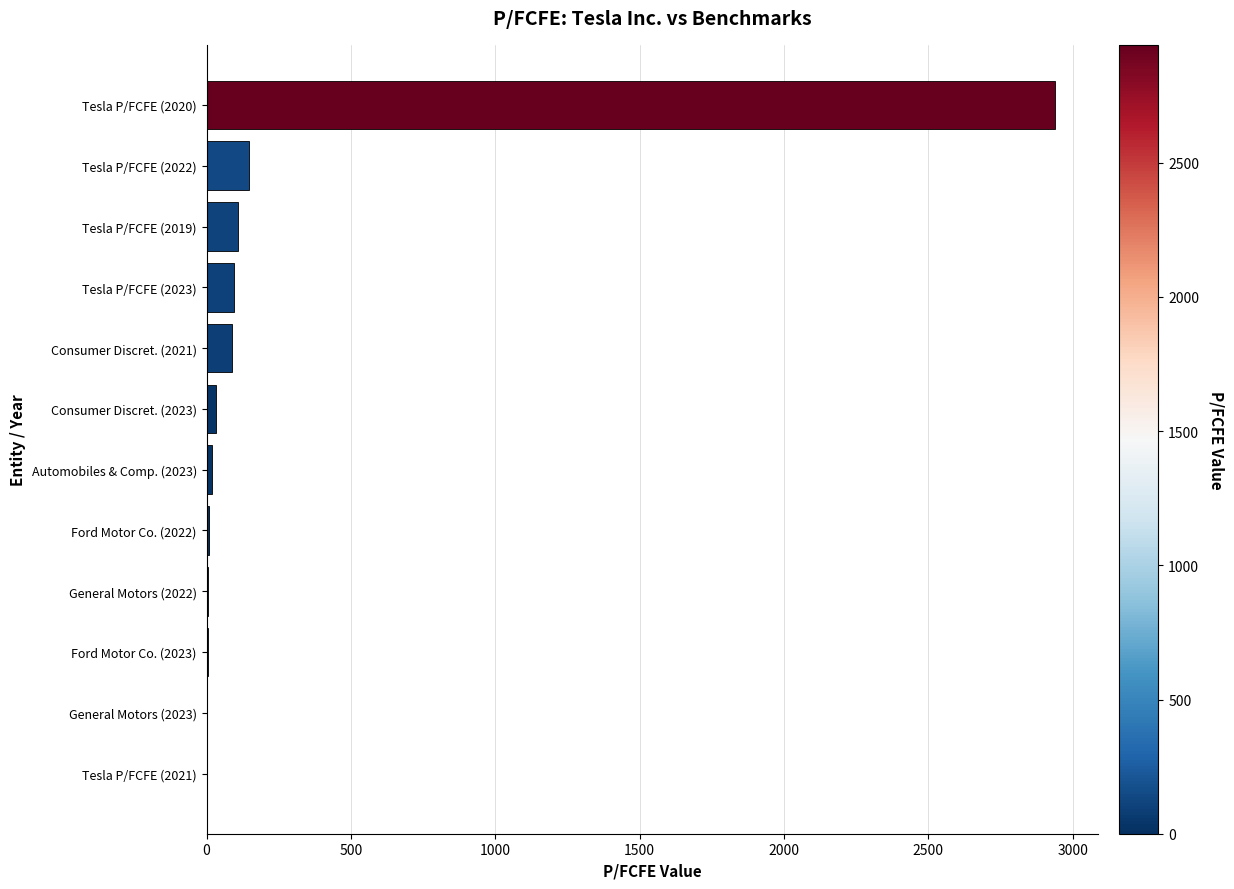

The chart shows a value of 2.8 at General Motors (2023). True or false?

True